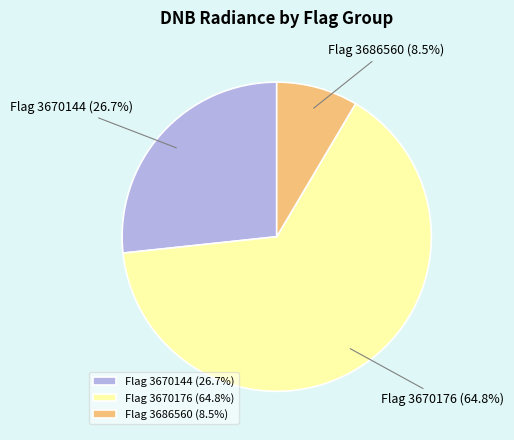

Between Flag 3670144 (26.7%) and Flag 3670176 (64.8%), which is larger?

Flag 3670176 (64.8%)